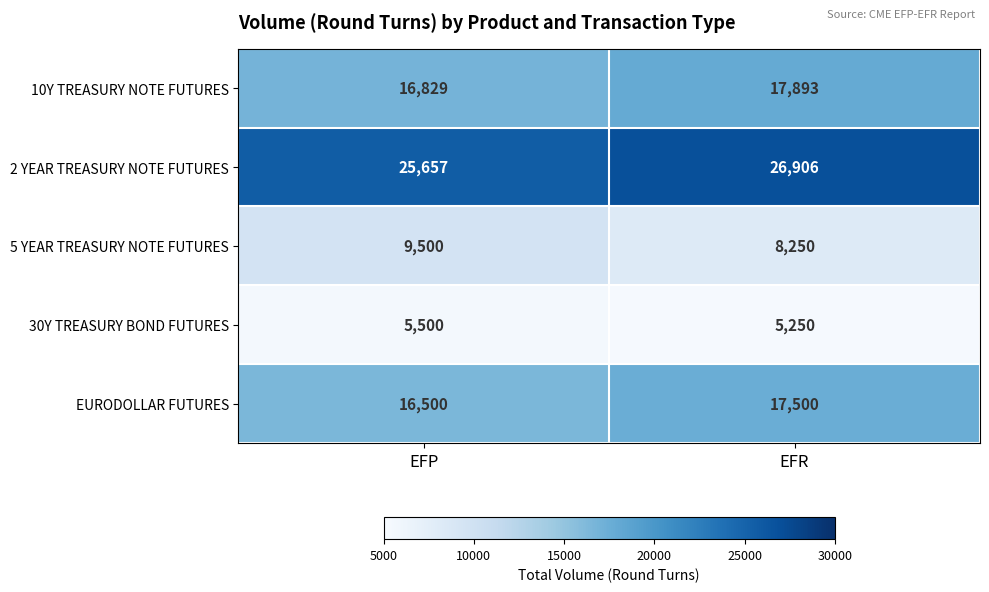

At how many categories does at least one series exceed 21565?

2